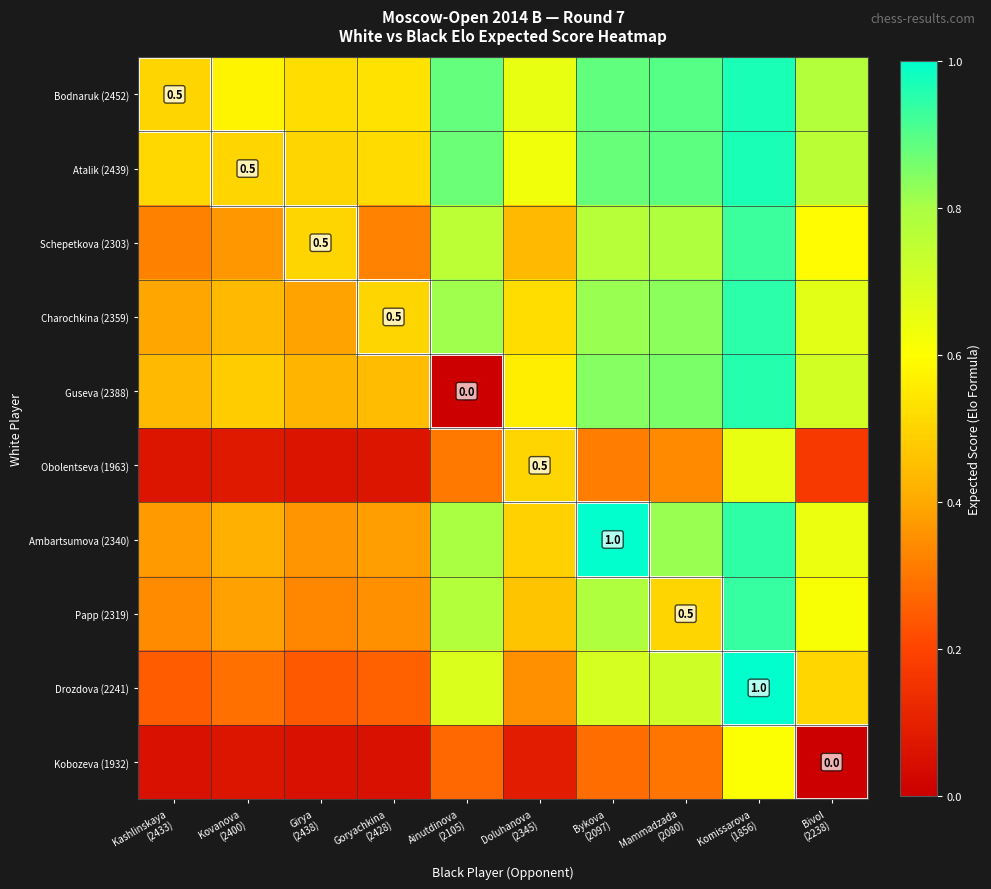

Between Ainutdinova
(2105) and Kashlinskaya
(2433), which is larger?

Ainutdinova
(2105)